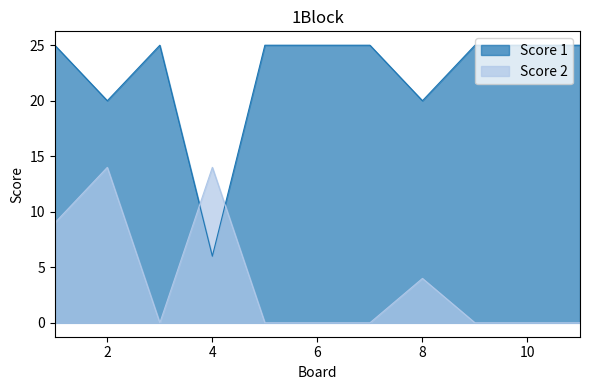

Reading left to right, extract all data points from this chart.

Score 1: 1=25	2=20	3=25	4=6	5=25	6=25	7=25	8=20	9=25	10=25	11=25
Score 2: 1=9	2=14	3=0	4=14	5=0	6=0	7=0	8=4	9=0	10=0	11=0